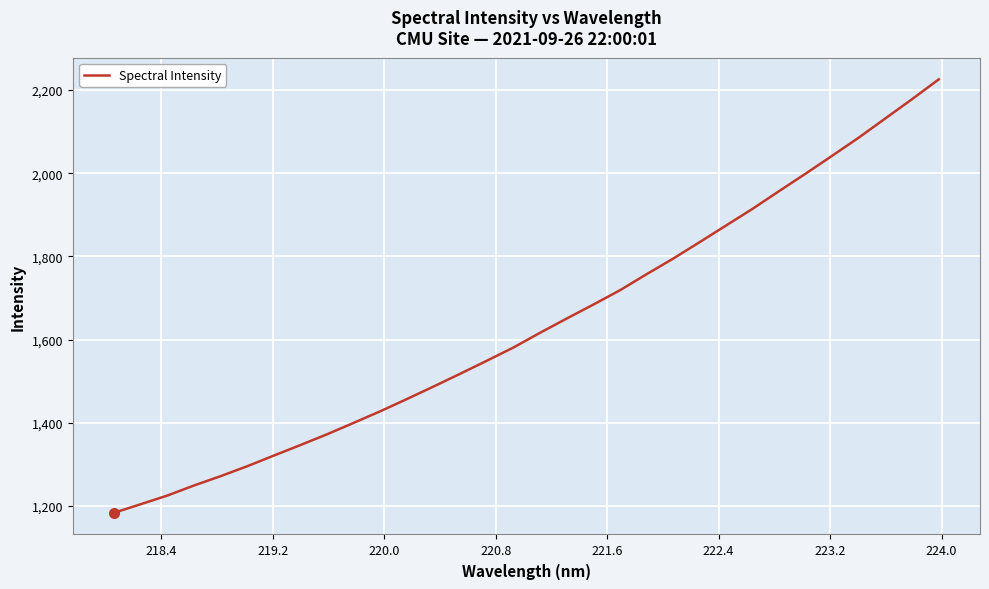

Reading left to right, transcribe all the data shown in this chart.

1183.8	1204.4	1225.2	1249.3	1271.8	1295.7	1321.3	1346.6	1372.5	1400.0	1427.8	1457.2	1487.2	1517.9	1549.1	1580.9	1616.3	1650.4	1683.9	1718.3	1756.9	1794.3	1834.1	1874.3	1914.6	1957.2	1999.2	2042.3	2085.9	2132.0	2178.0	2225.4